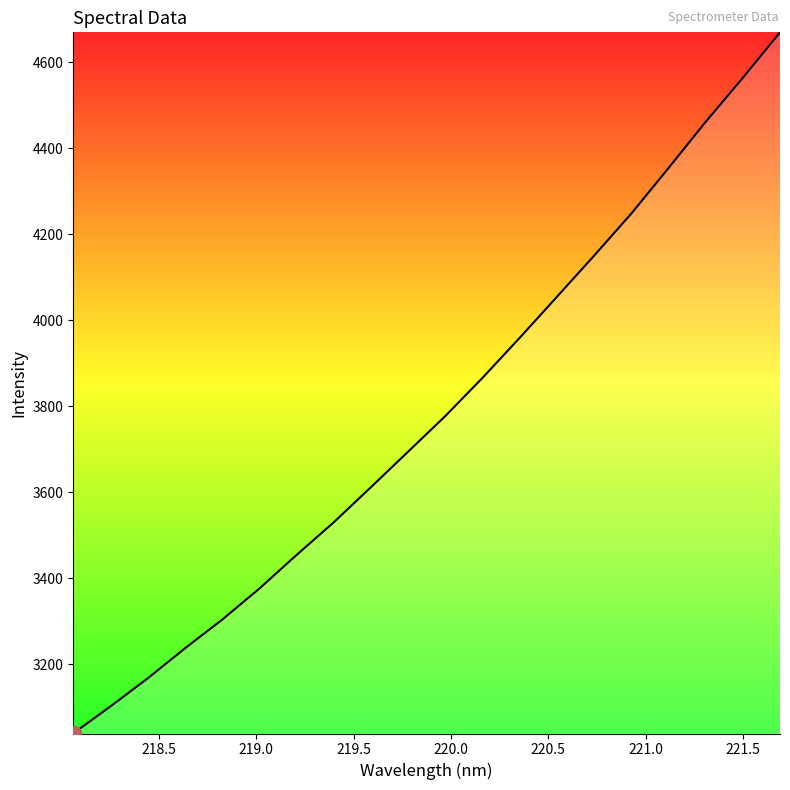

What is the difference between the maximum and minimum values?

1630.6